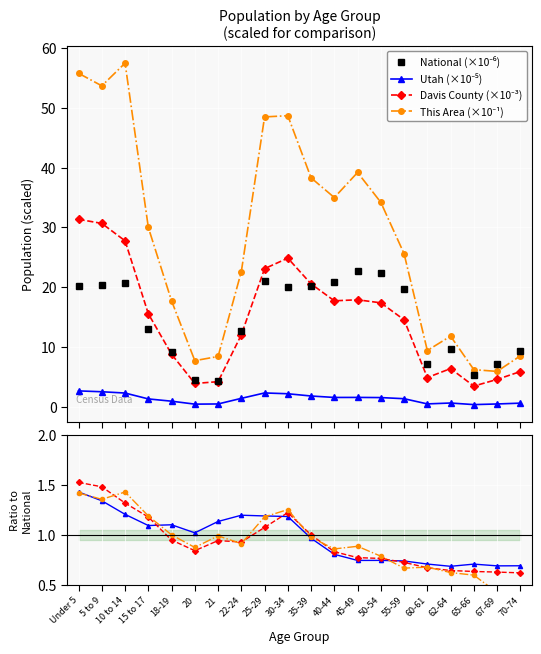

Is it true that This Area equals 6.2 at 65-66?

True